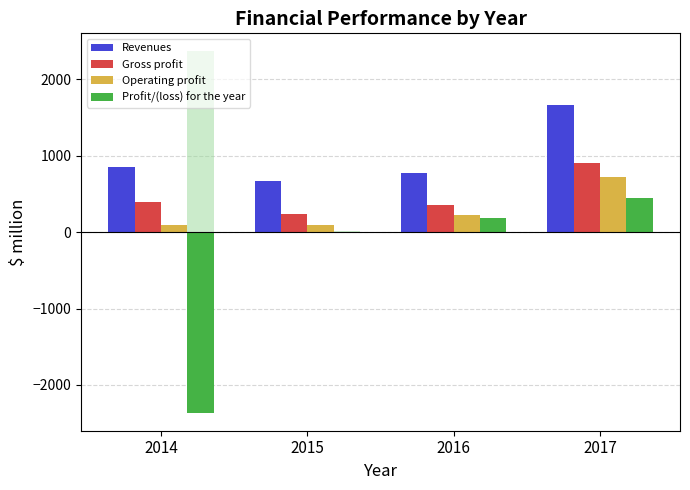

Are the bars horizontal?

No